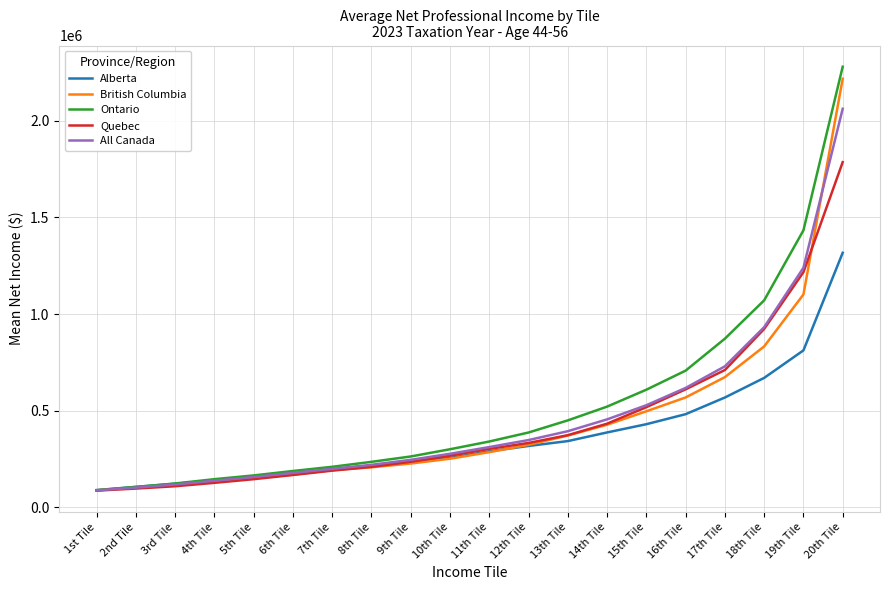

Reading left to right, transcribe all the data shown in this chart.

Alberta: 1st Tile=88755	2nd Tile=105375	3rd Tile=121450	4th Tile=138945	5th Tile=159135	6th Tile=173315	7th Tile=197595	8th Tile=215270	9th Tile=233775	10th Tile=255015	11th Tile=289550	12th Tile=317045	13th Tile=342325	14th Tile=387015	15th Tile=429735	16th Tile=481615	17th Tile=567940	18th Tile=669485	19th Tile=811925	20th Tile=1317250
British Columbia: 1st Tile=87780	2nd Tile=101655	3rd Tile=117080	4th Tile=132020	5th Tile=150330	6th Tile=168435	7th Tile=191900	8th Tile=206650	9th Tile=226205	10th Tile=250960	11th Tile=284985	12th Tile=322935	13th Tile=371015	14th Tile=426950	15th Tile=496660	16th Tile=568135	17th Tile=673470	18th Tile=832350	19th Tile=1101320	20th Tile=2218255
Ontario: 1st Tile=87635	2nd Tile=104660	3rd Tile=122880	4th Tile=145120	5th Tile=164540	6th Tile=187465	7th Tile=209170	8th Tile=234875	9th Tile=262620	10th Tile=300060	11th Tile=340125	12th Tile=386750	13th Tile=449550	14th Tile=520795	15th Tile=608410	16th Tile=707090	17th Tile=872635	18th Tile=1071075	19th Tile=1433455	20th Tile=2280615
Quebec: 1st Tile=85755	2nd Tile=96490	3rd Tile=108515	4th Tile=126110	5th Tile=145040	6th Tile=166870	7th Tile=189290	8th Tile=208715	9th Tile=235130	10th Tile=266510	11th Tile=301850	12th Tile=332630	13th Tile=372905	14th Tile=432460	15th Tile=517955	16th Tile=610320	17th Tile=710225	18th Tile=922805	19th Tile=1216815	20th Tile=1786520
All Canada: 1st Tile=87095	2nd Tile=101370	3rd Tile=117770	4th Tile=137135	5th Tile=156465	6th Tile=177795	7th Tile=198305	8th Tile=219460	9th Tile=245320	10th Tile=276520	11th Tile=311385	12th Tile=347640	13th Tile=393445	14th Tile=454690	15th Tile=527980	16th Tile=617510	17th Tile=729375	18th Tile=932175	19th Tile=1239670	20th Tile=2063055